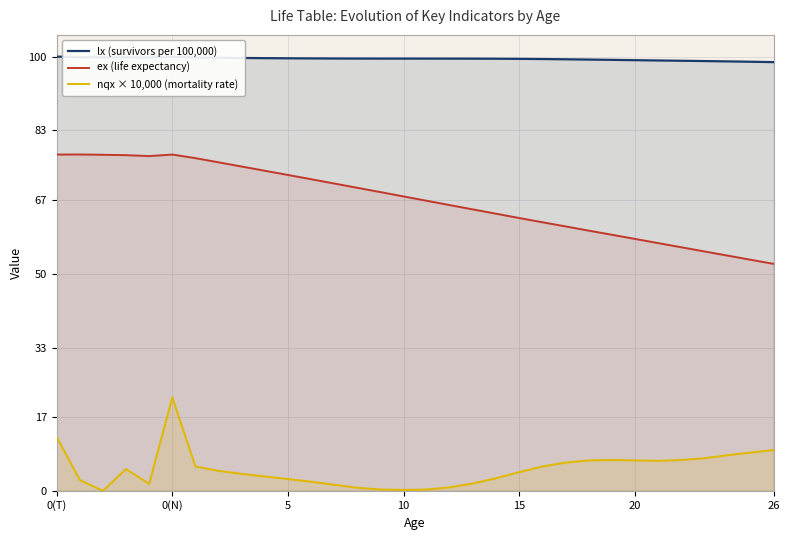

What are all the series names shown in the legend?

lx (survivors per 100,000), ex (life expectancy), nqx × 10,000 (mortality rate)